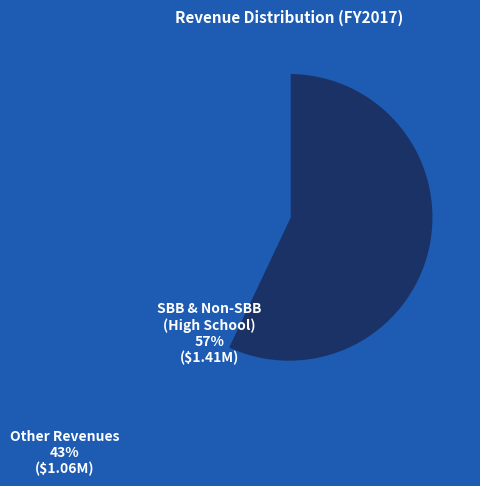

True or false: SBB & Non-SBB (High School) accounts for 49% of the total.

False